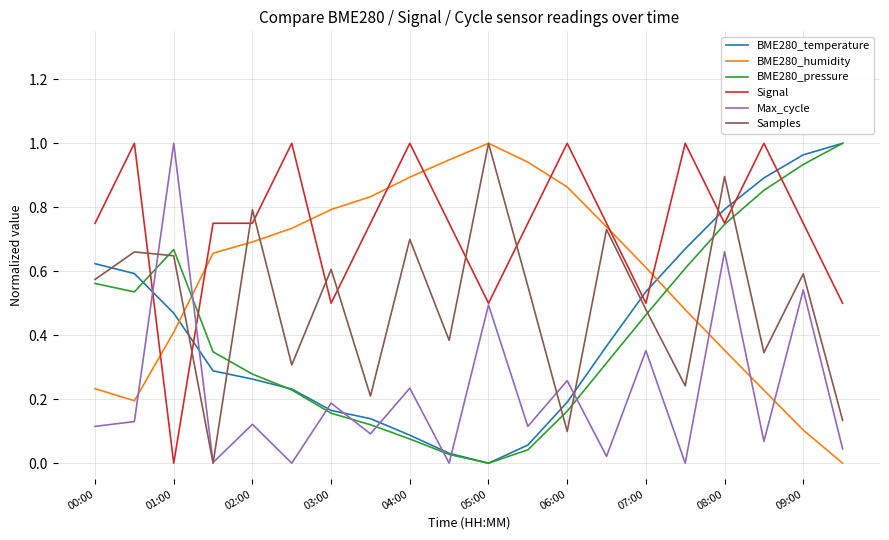

Which series has the largest total across all categories?

Signal